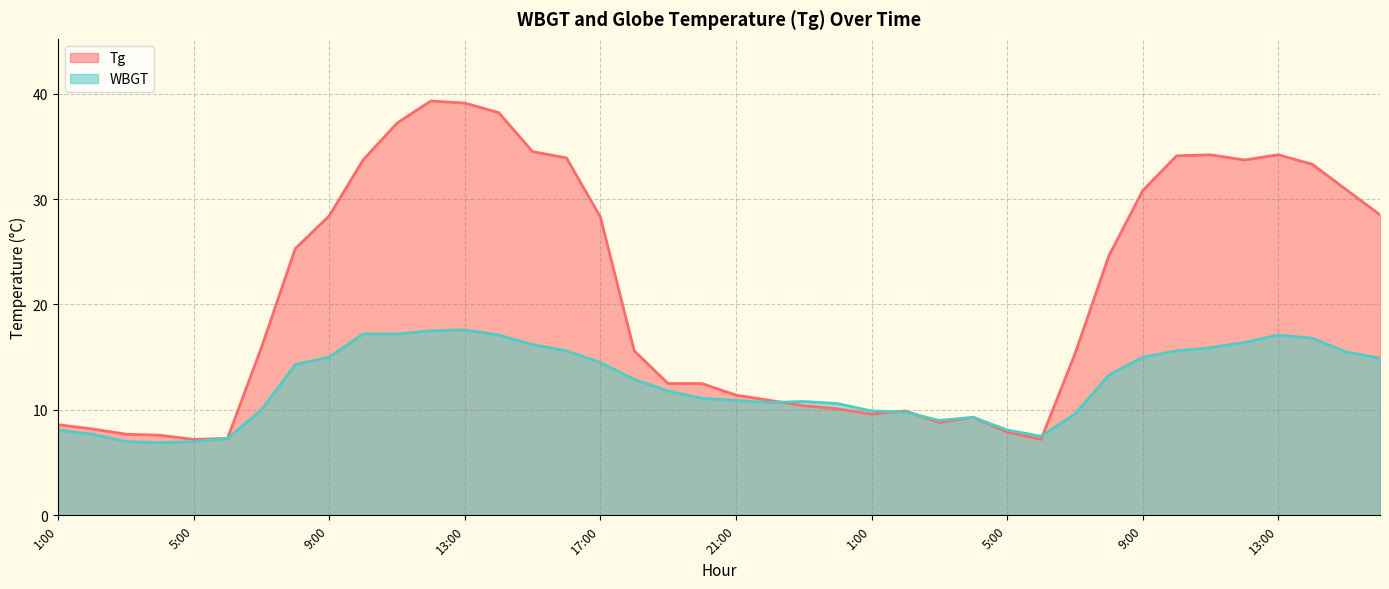

Where is WBGT nearest to the value 12?

19:00